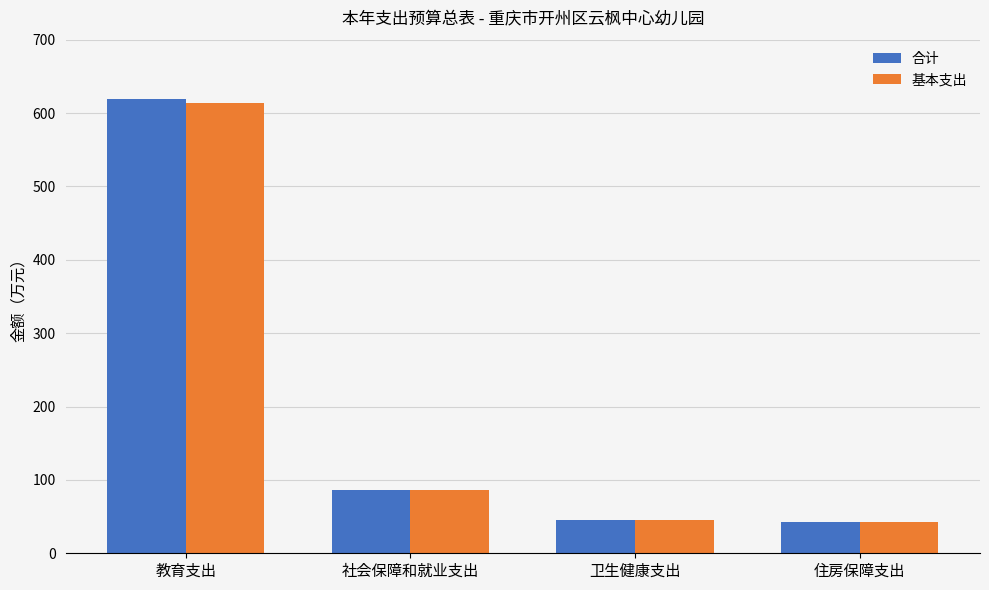

What is the label of the 3rd bar from the right?

社会保障和就业支出